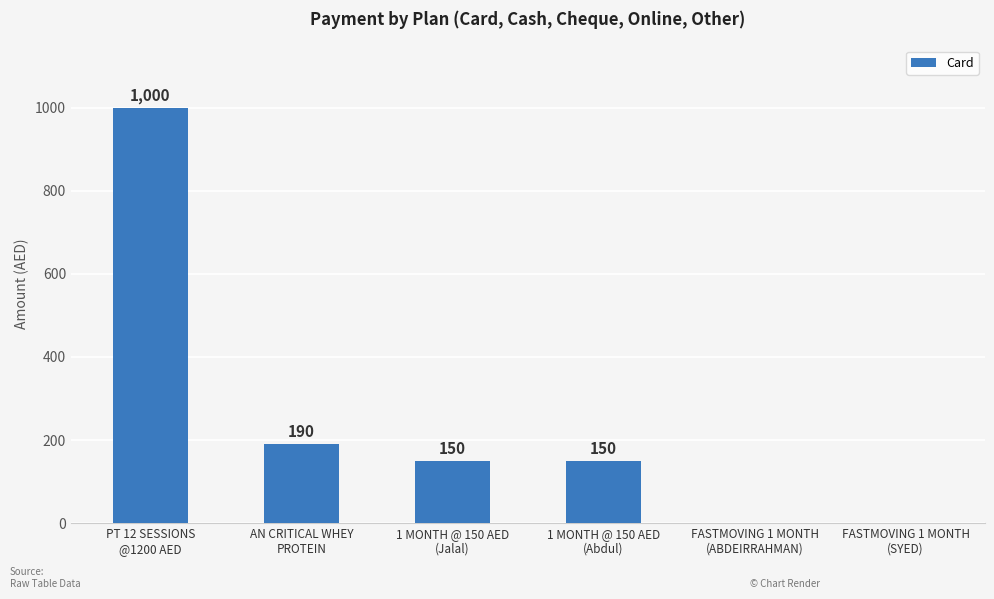

What is the maximum value shown in the chart?

1000